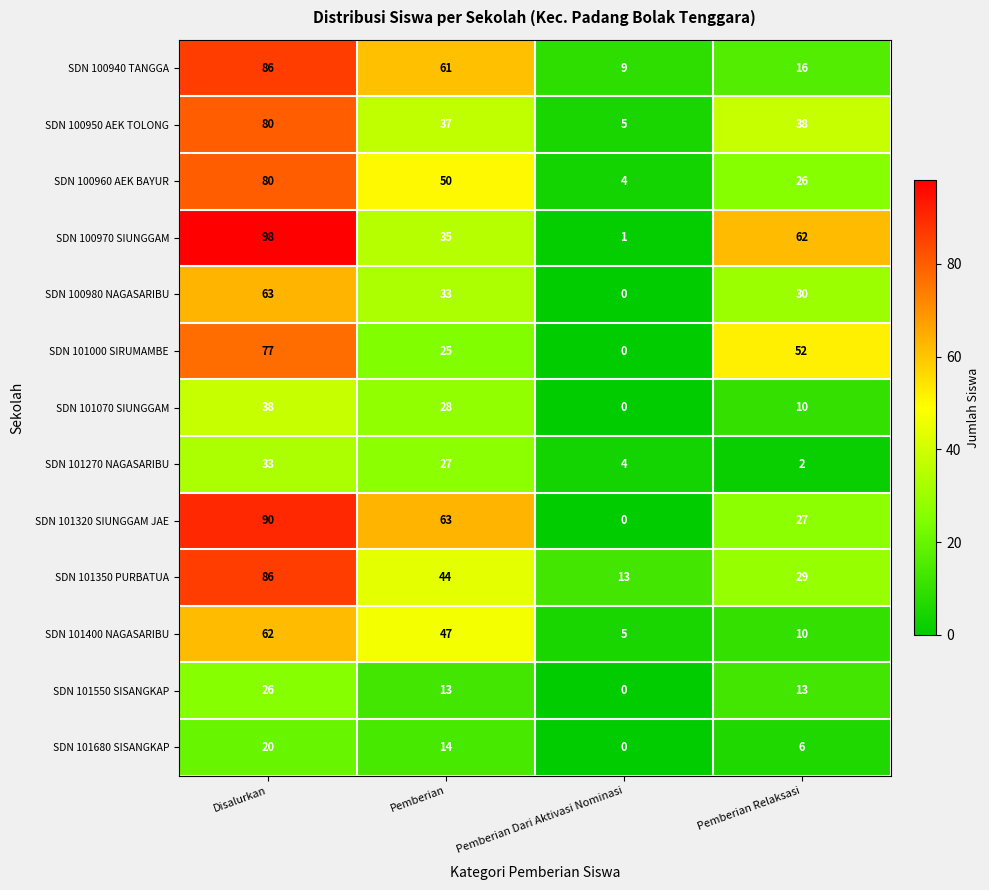

Which series changed the most between Disalurkan and Pemberian?

SDN 100970 SIUNGGAM